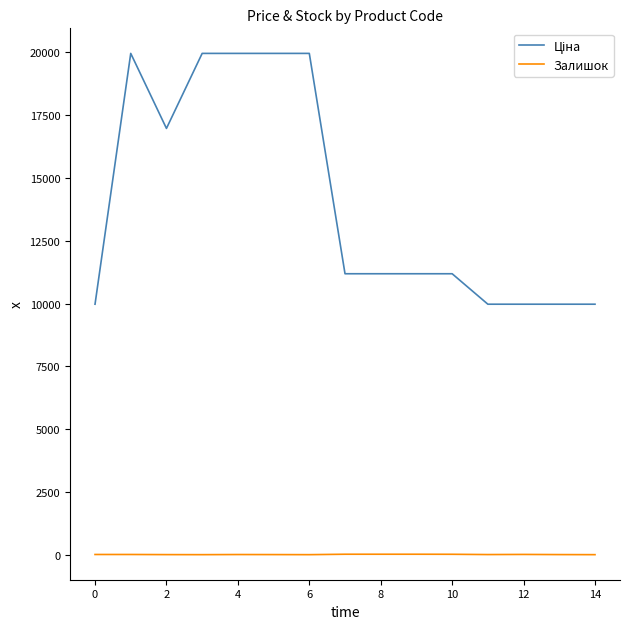

What is the greatest value displayed?

19964.2